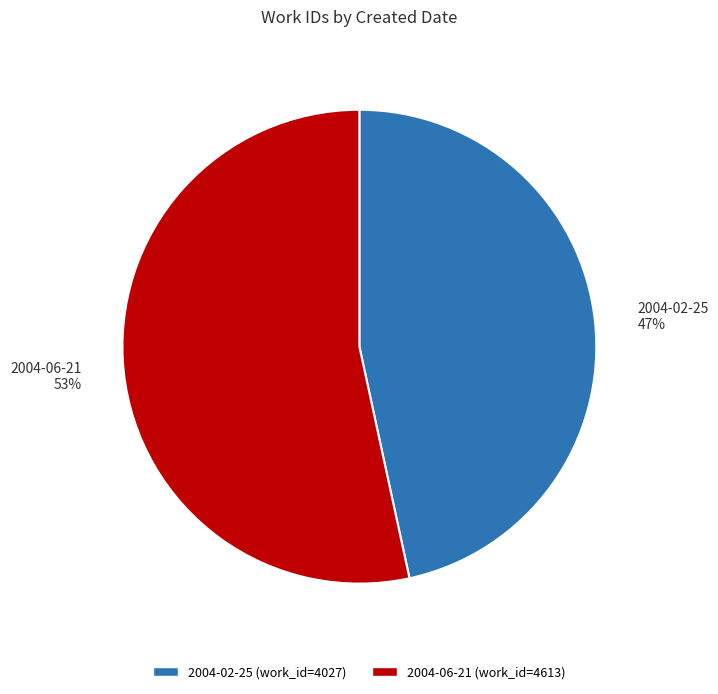

To the nearest percent, what portion does 2004-02-25 represent?

47%